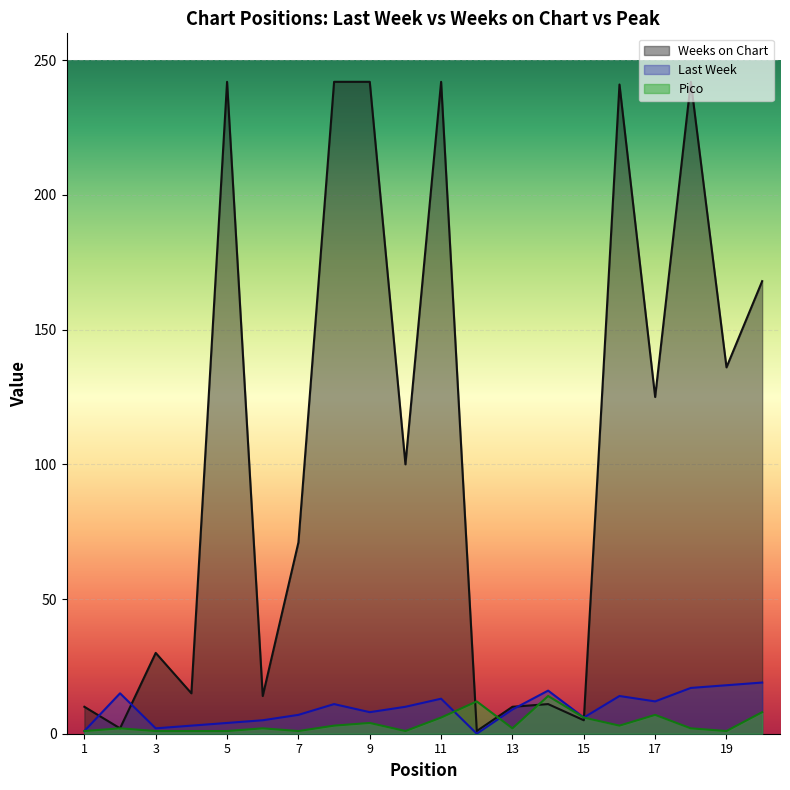

At which label does Last Week first exceed 10?

2